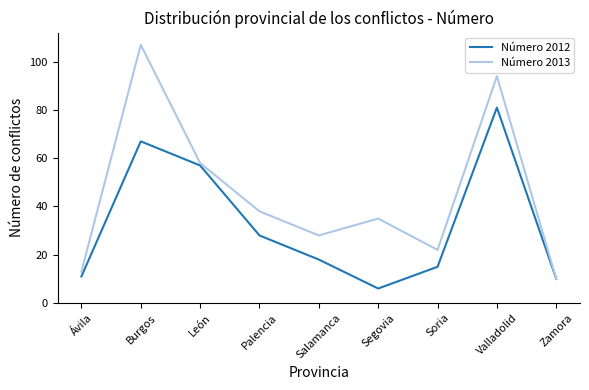

Rank the categories by Número 2013 value from highest to lowest.

Burgos, Valladolid, León, Palencia, Segovia, Salamanca, Soria, Ávila, Zamora